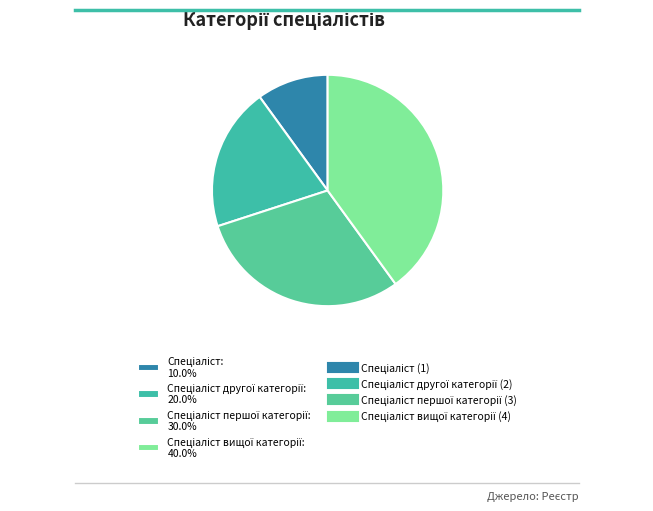

Is there any slice that represents more than half of the pie?

No